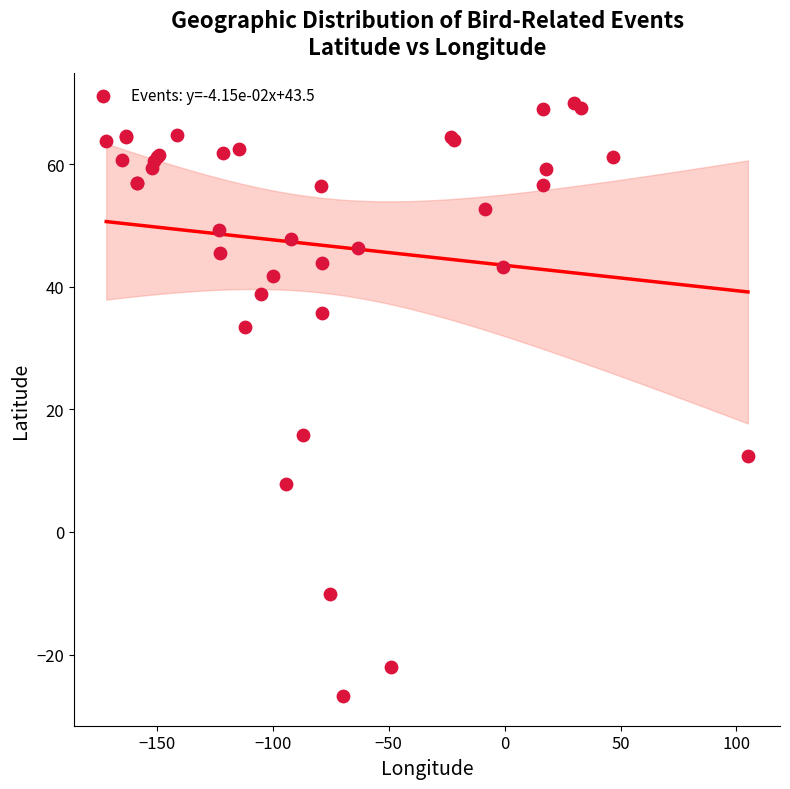

What Y value in the scatter plot is closest to 21?

15.8